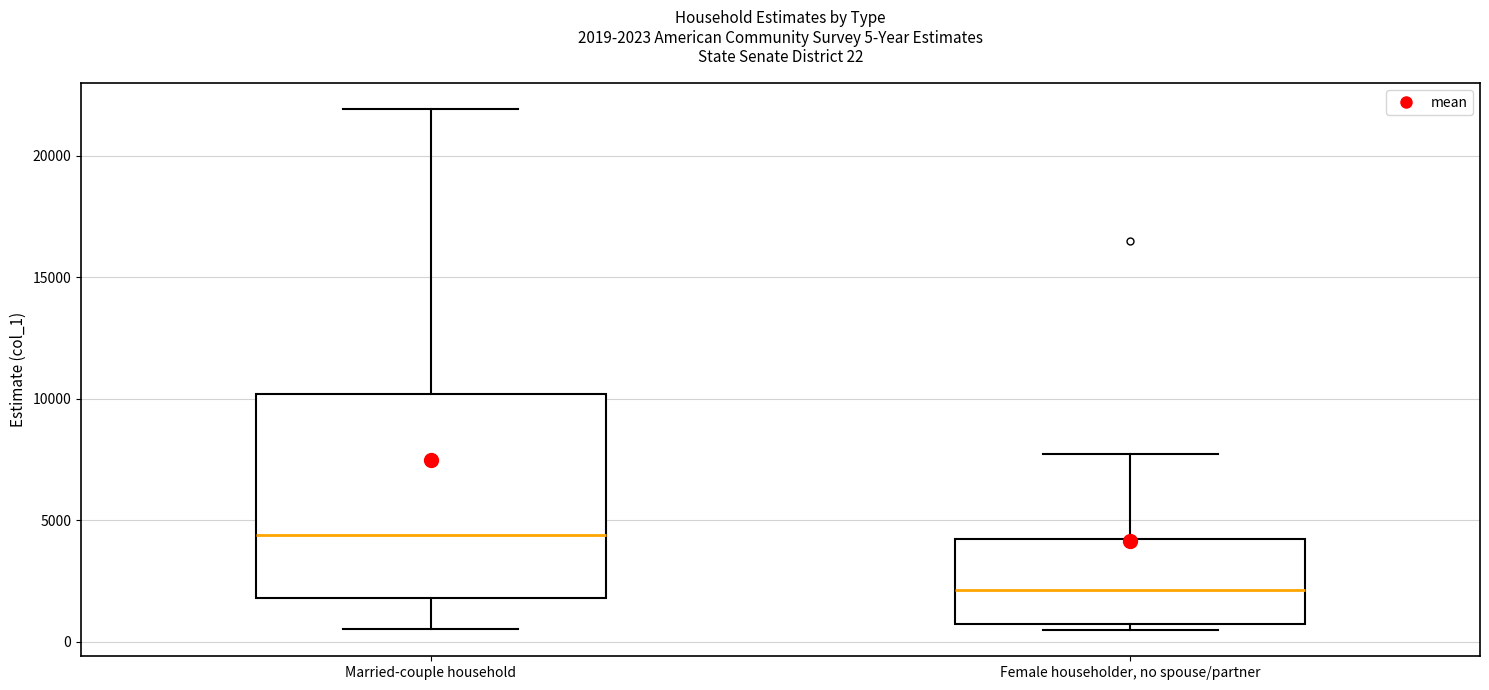

Which box is the tallest, from its lower edge to its upper edge?

Married-couple household